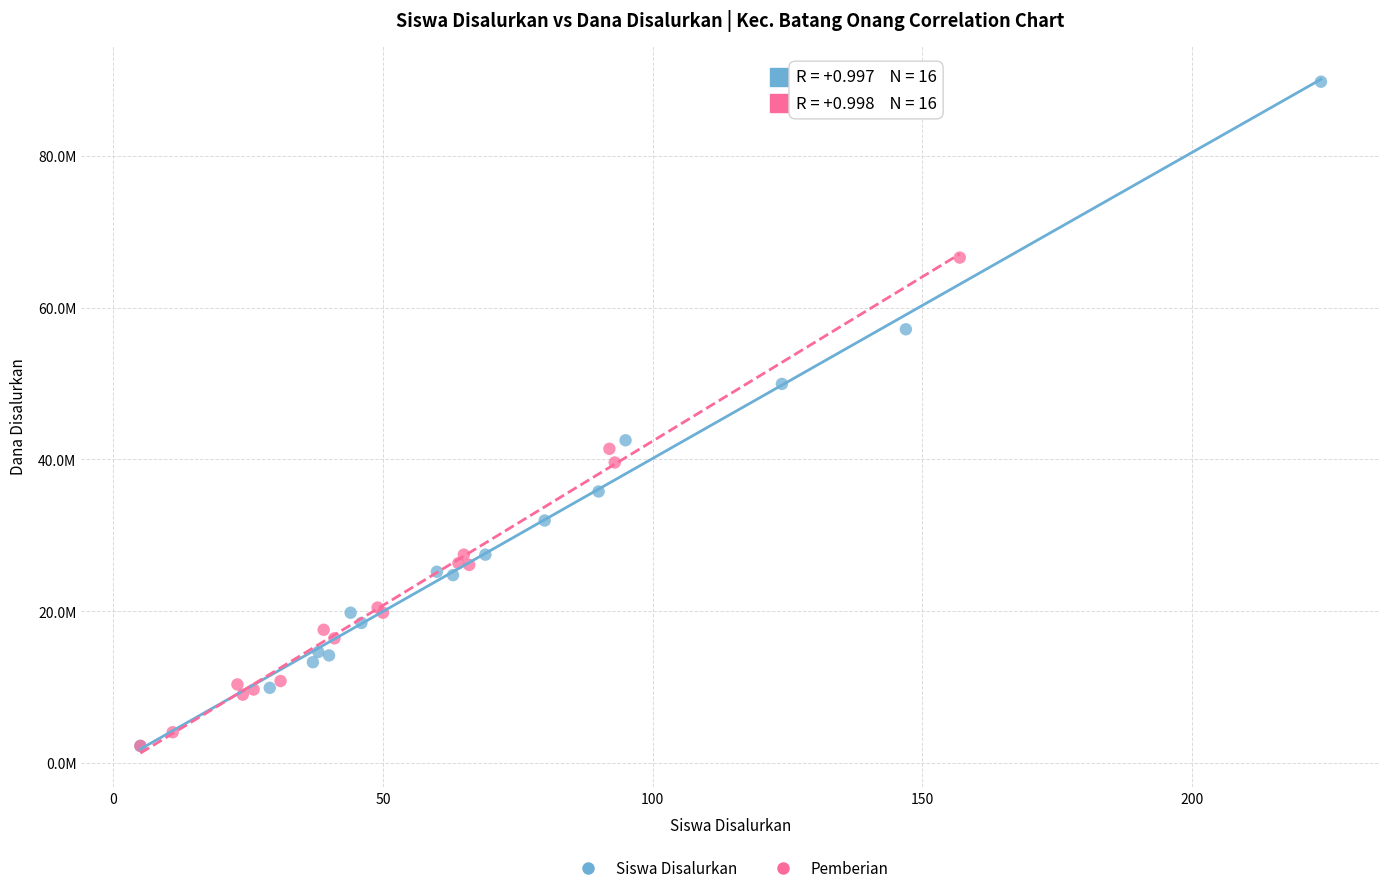

Which series reaches the maximum Y coordinate?

Siswa Disalurkan